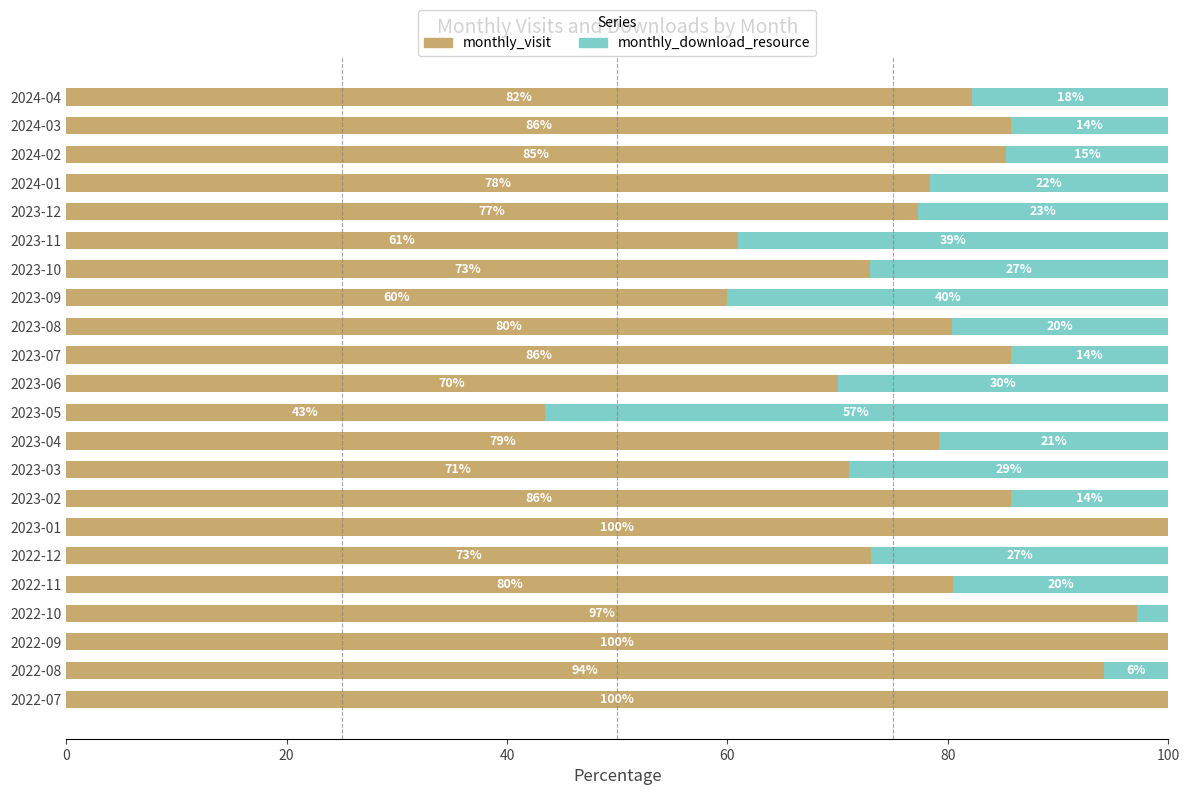

At which label is monthly_visit closest to 71?

2023-03